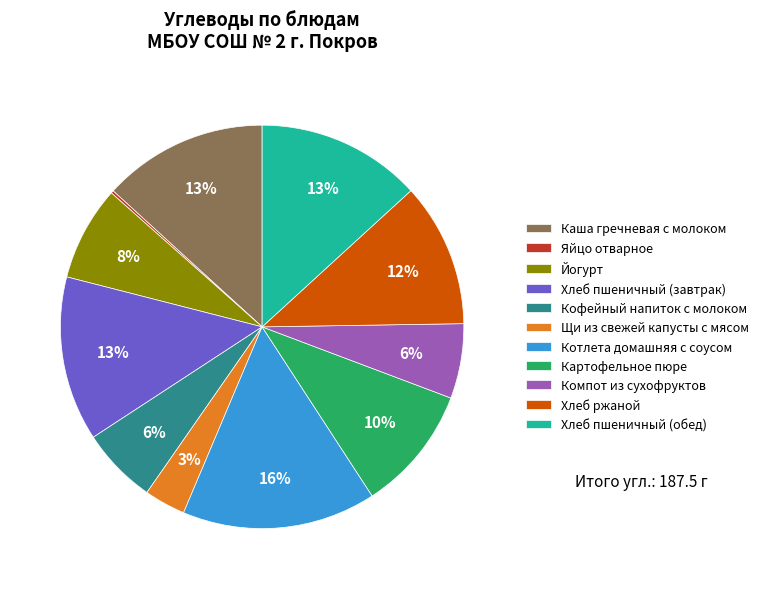

What is the largest slice in the pie chart?

Котлета домашняя с соусом